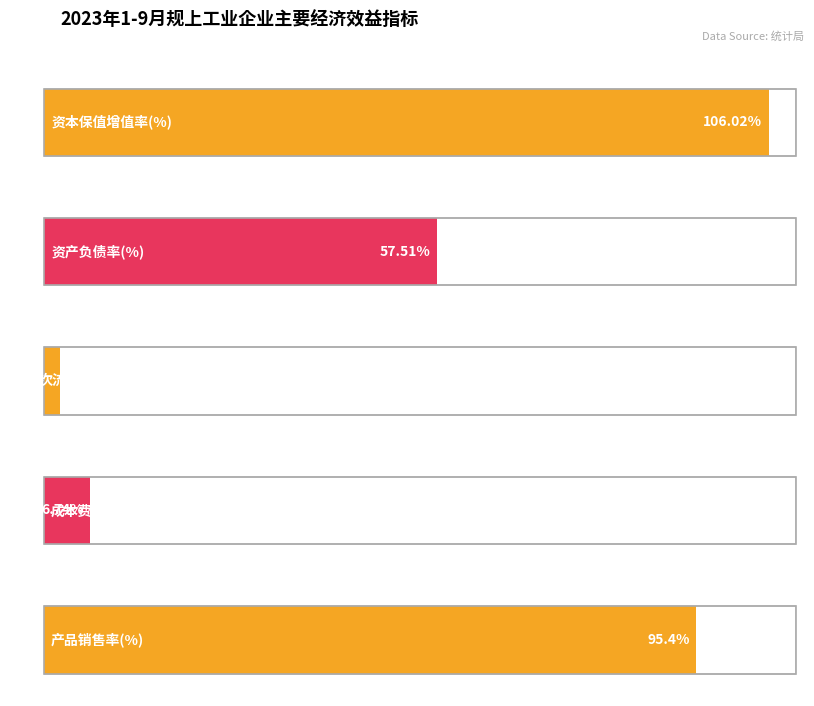

List the labels in order of value, smallest first.

流动资产周转次数(次), 成本费用利润率(%), 资产负债率(%), 产品销售率(%), 资本保值增值率(%)